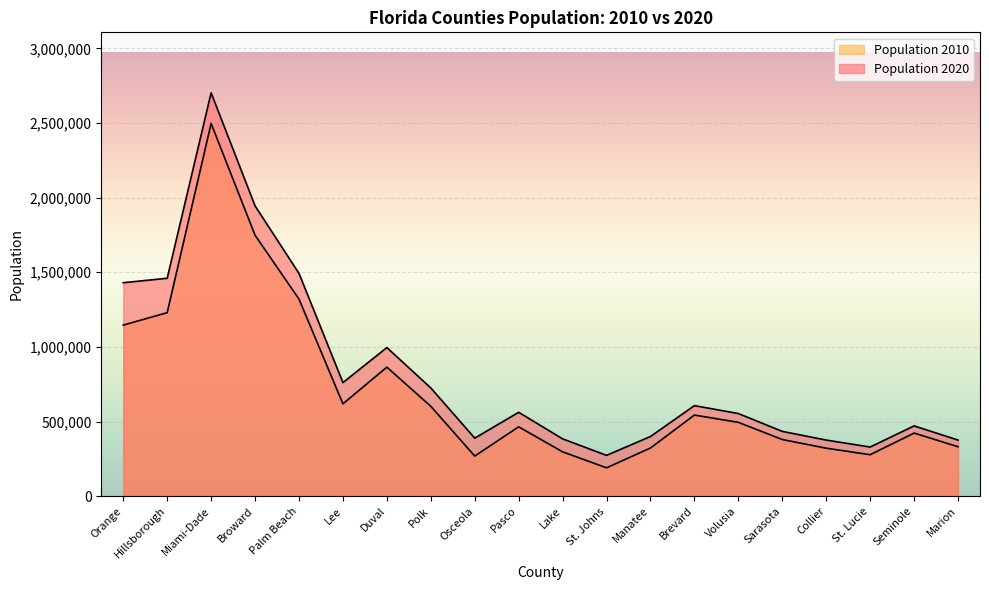

At how many categories does at least one series exceed 1038744?

5